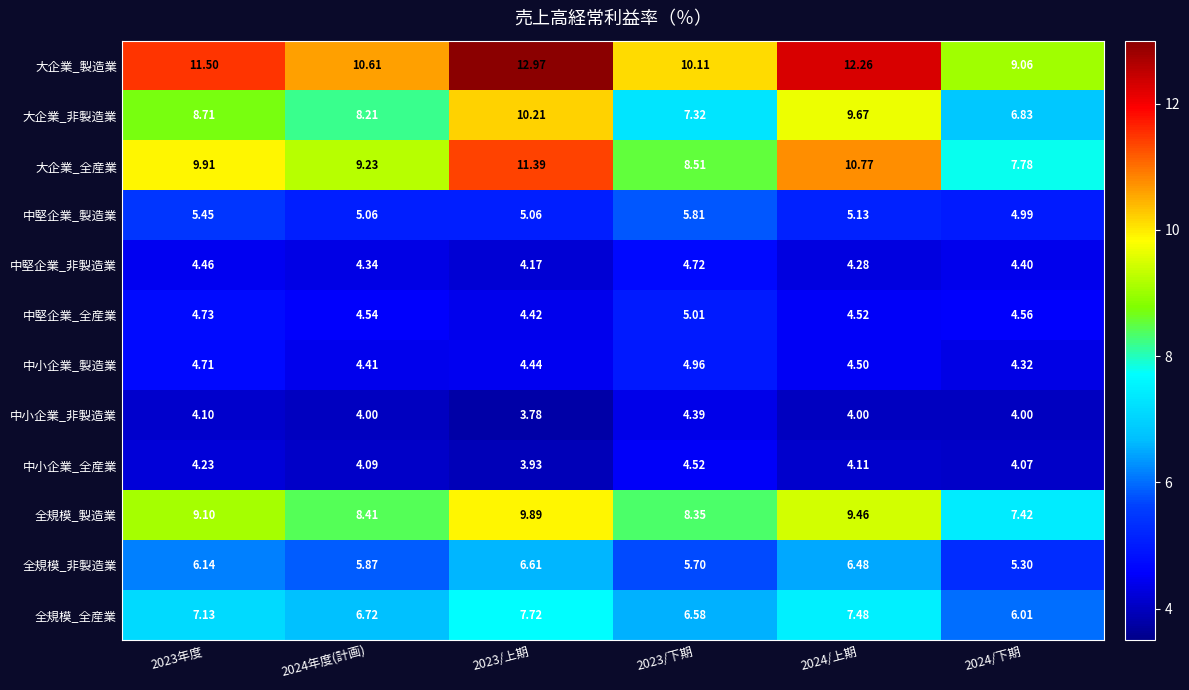

At which category is the sum across all series the highest?

2023/上期